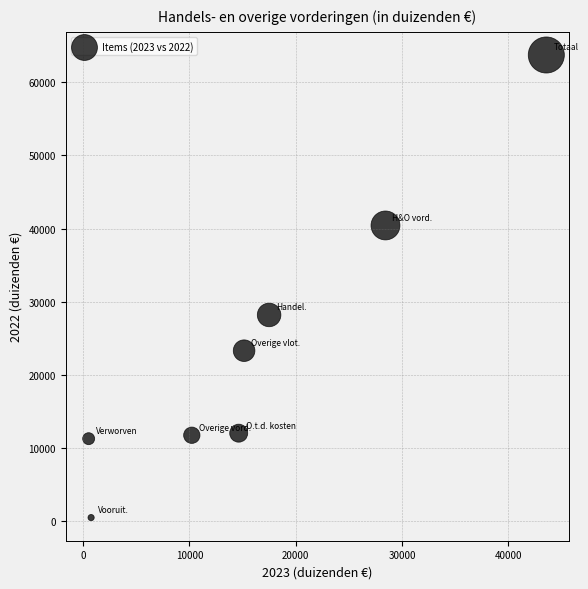

What Y value in the scatter plot is closest to 32111?

28194